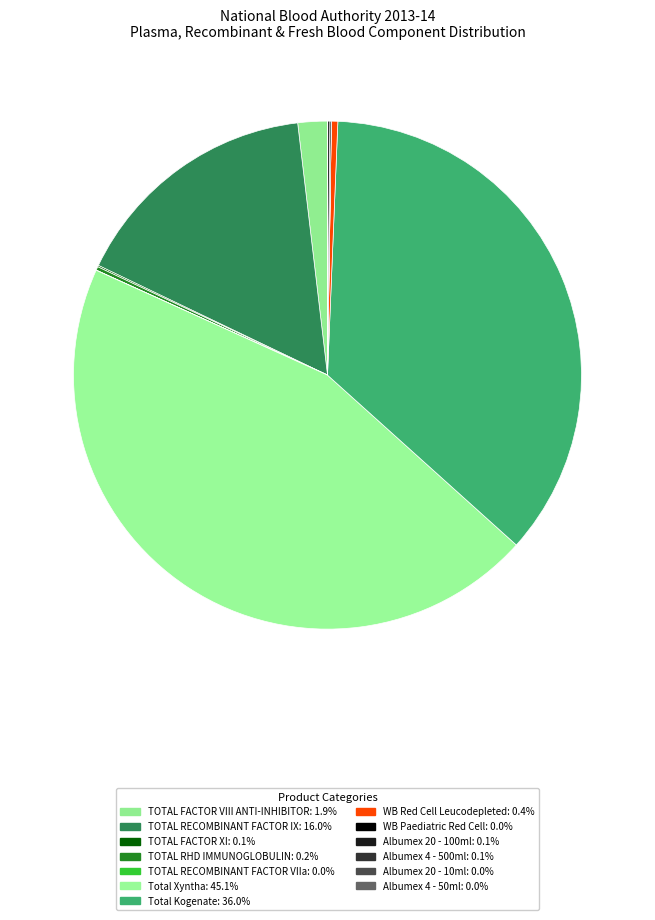

Which has a higher value, TOTAL RHD IMMUNOGLOBULIN or Albumex 20 - 100ml?

TOTAL RHD IMMUNOGLOBULIN